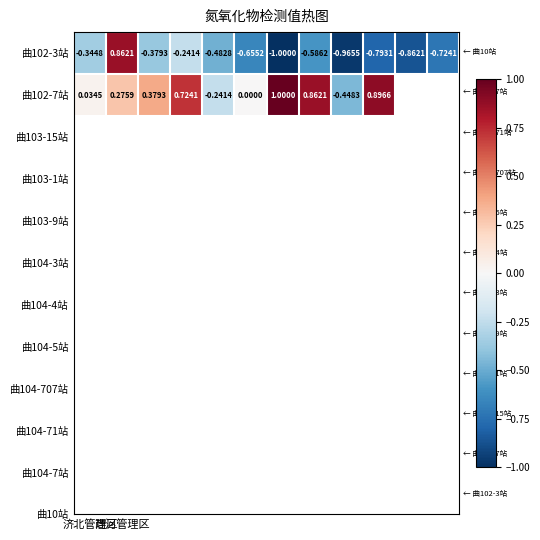

How many negative values does the 曲102-3站 series have?

11